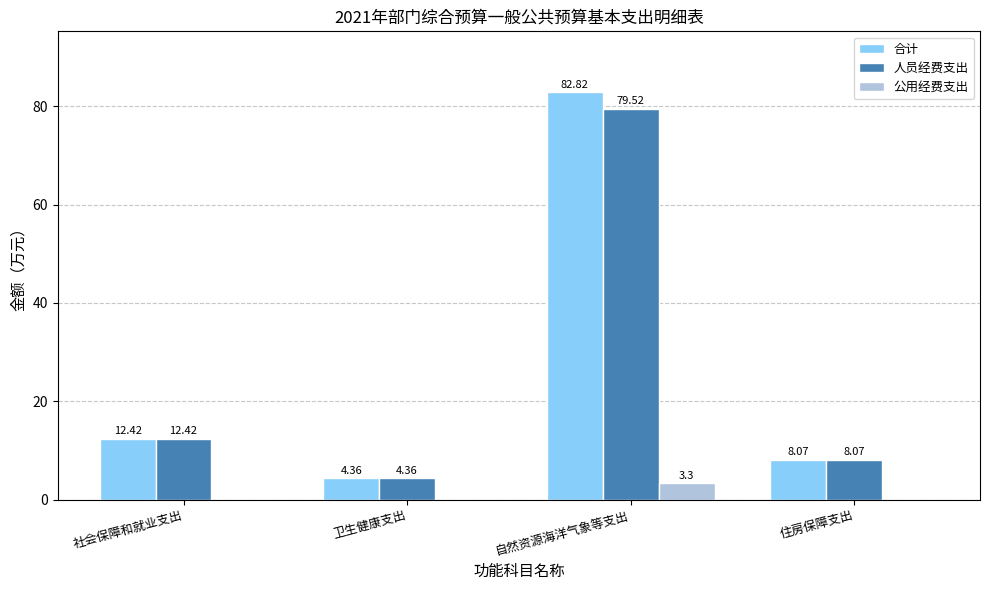

Between 自然资源海洋气象等支出 and 住房保障支出, which series saw the biggest shift?

合计